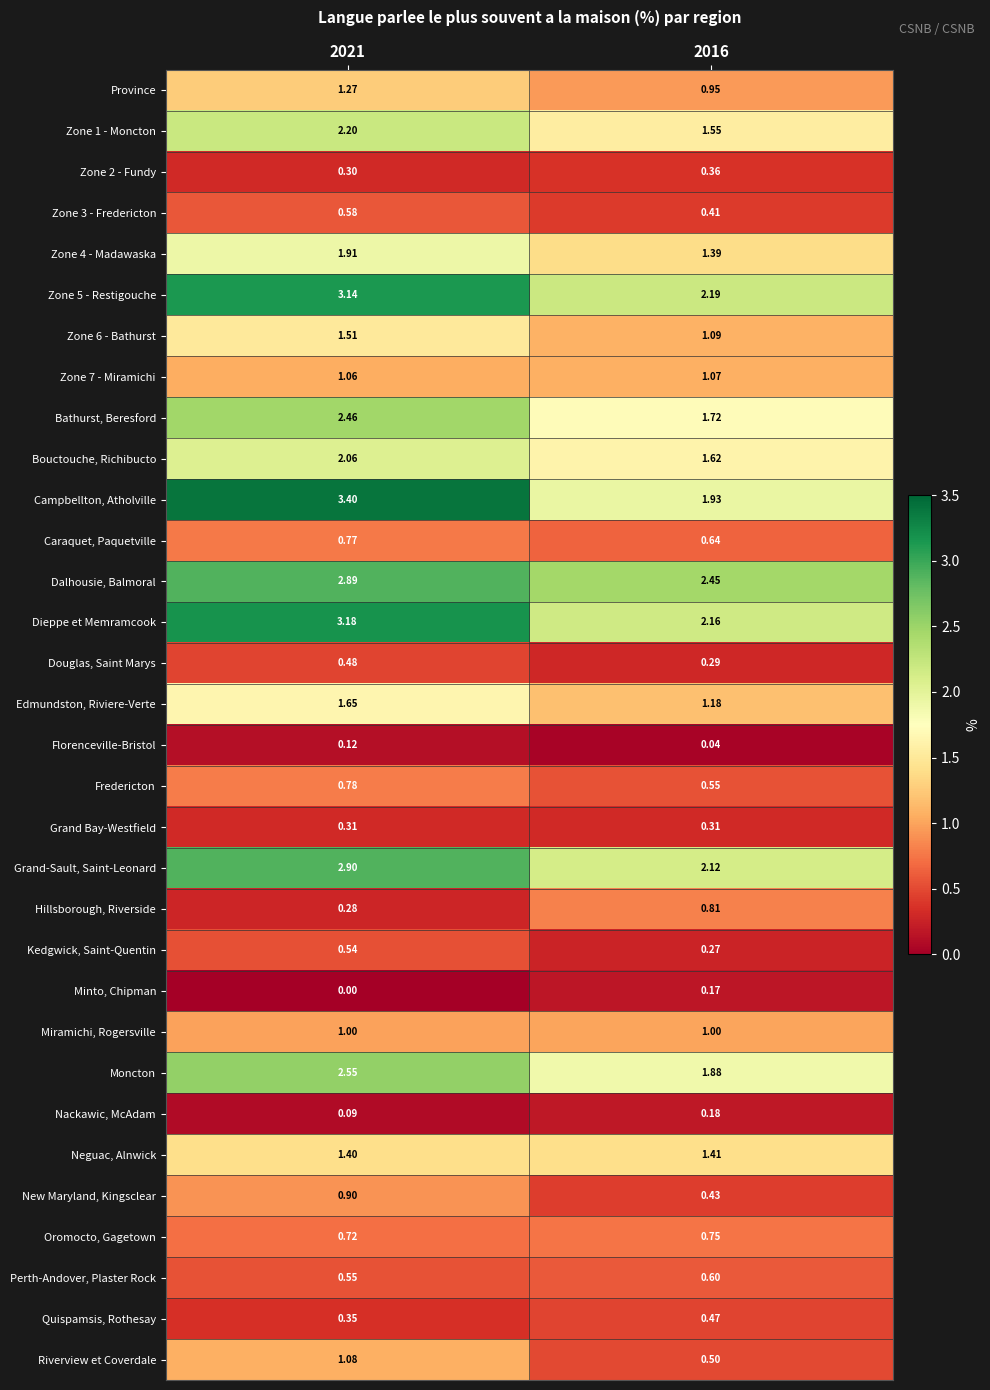

Which series has the widest spread of values?

Campbellton, Atholville